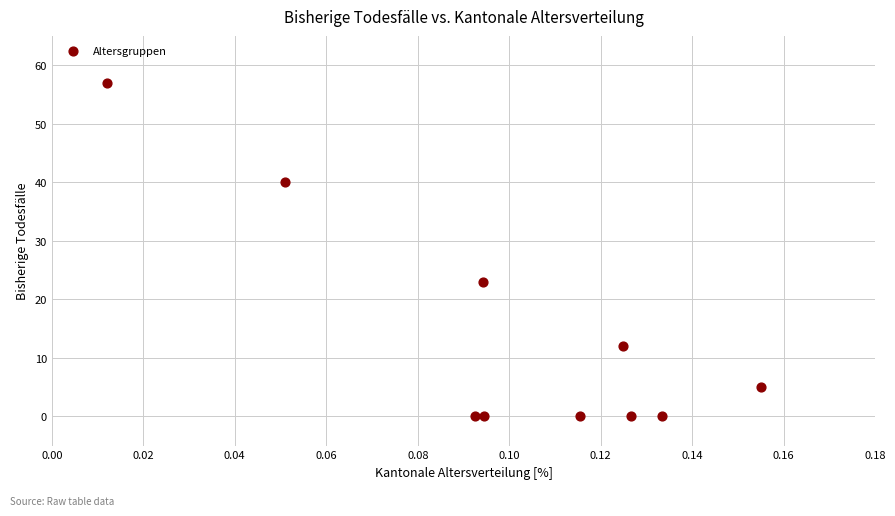

What Y value in the scatter plot is closest to 28?

23